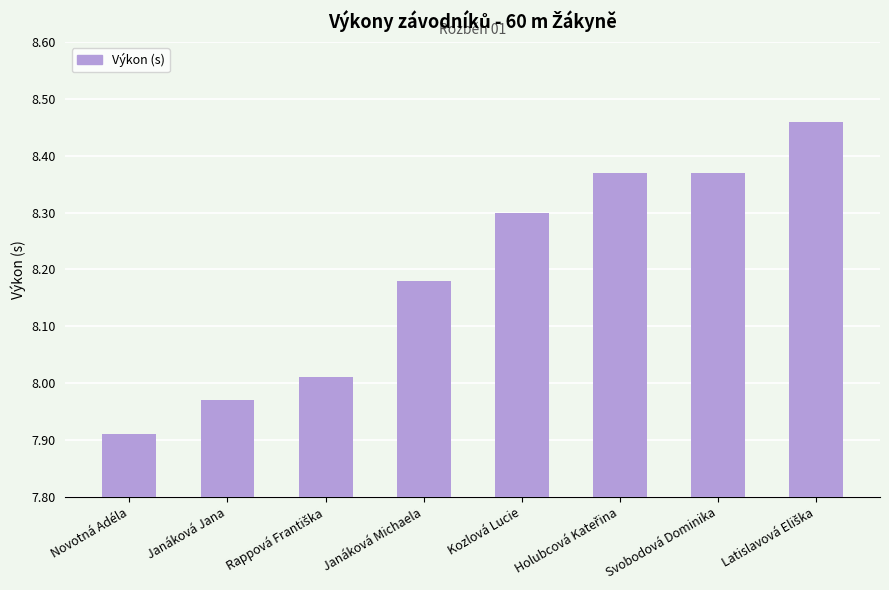

What is the ratio of the value at Svobodová Dominika to the value at Janáková Jana?

1.1